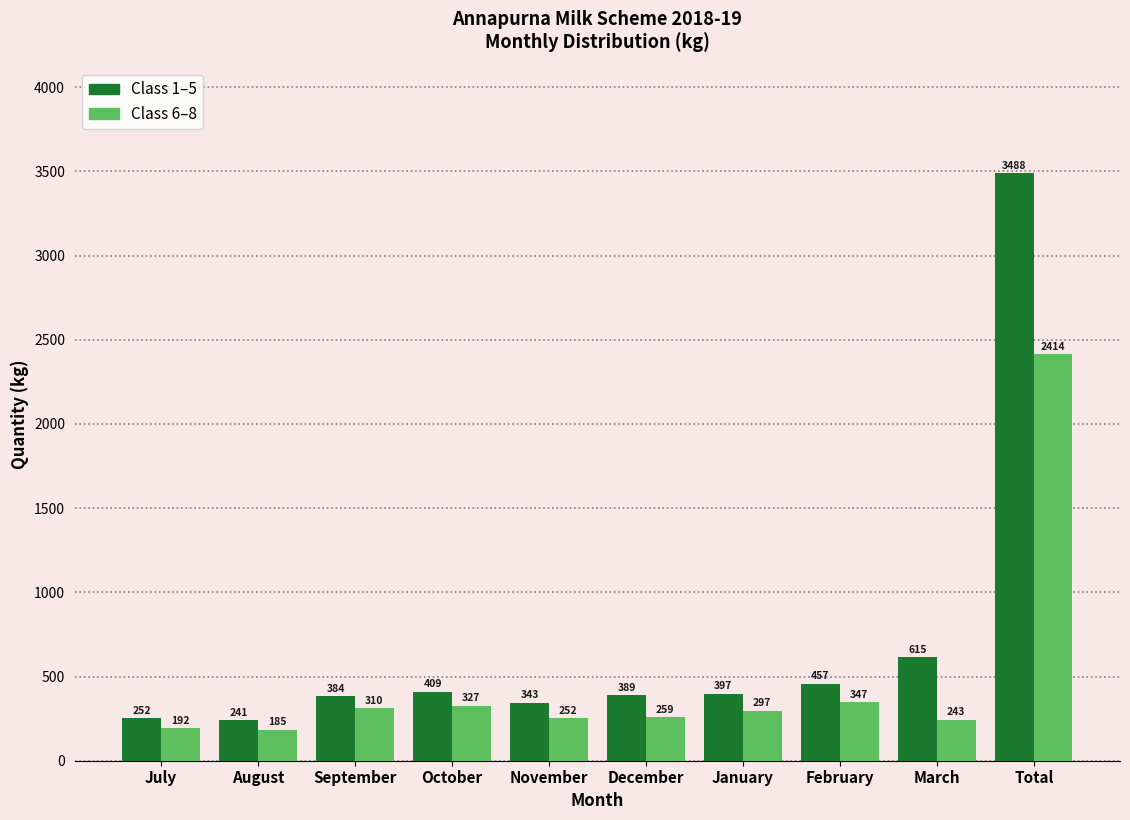

At which category does the chart reach its minimum across all series?

August